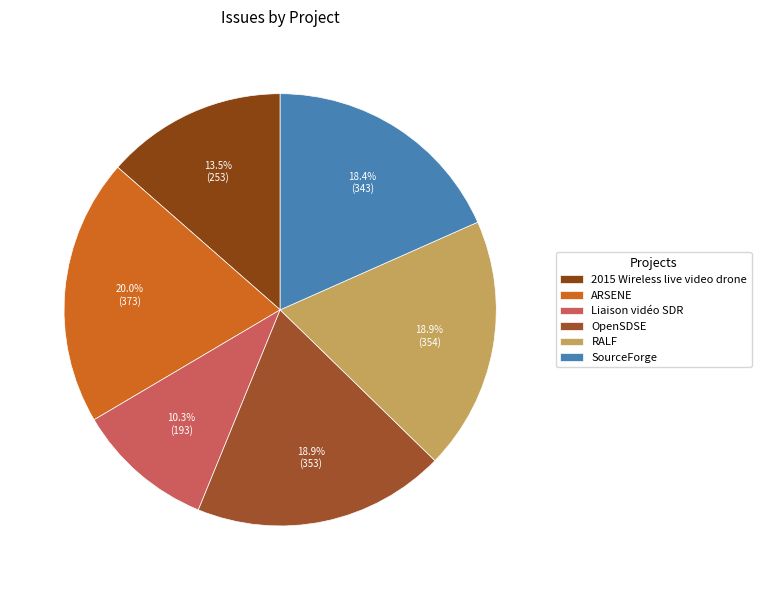

Do RALF and ARSENE together represent more than half of the pie?

No